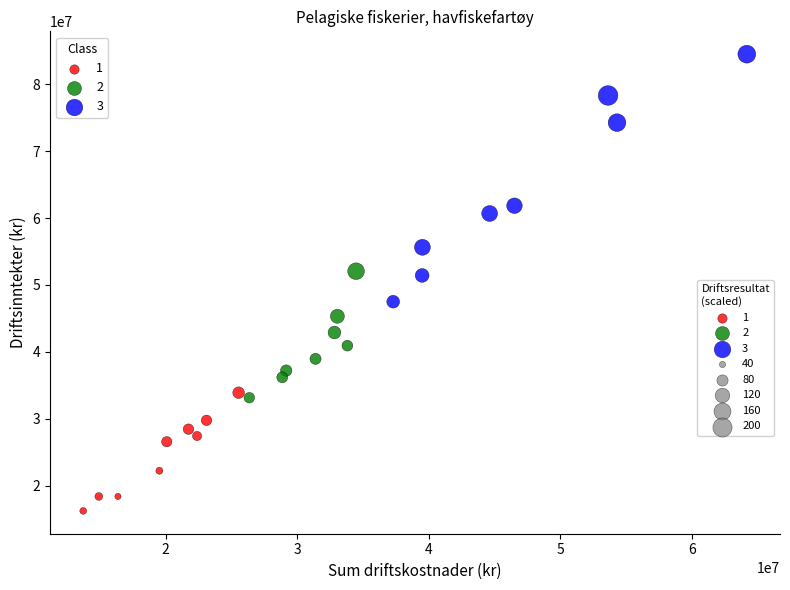

Which series contains the highest Y value?

3